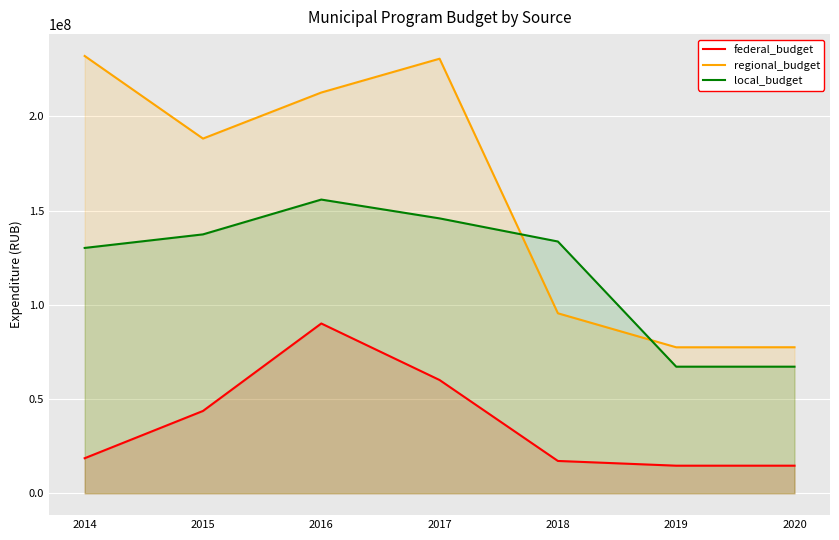

List the series in order of their peak value, lowest first.

federal_budget, local_budget, regional_budget